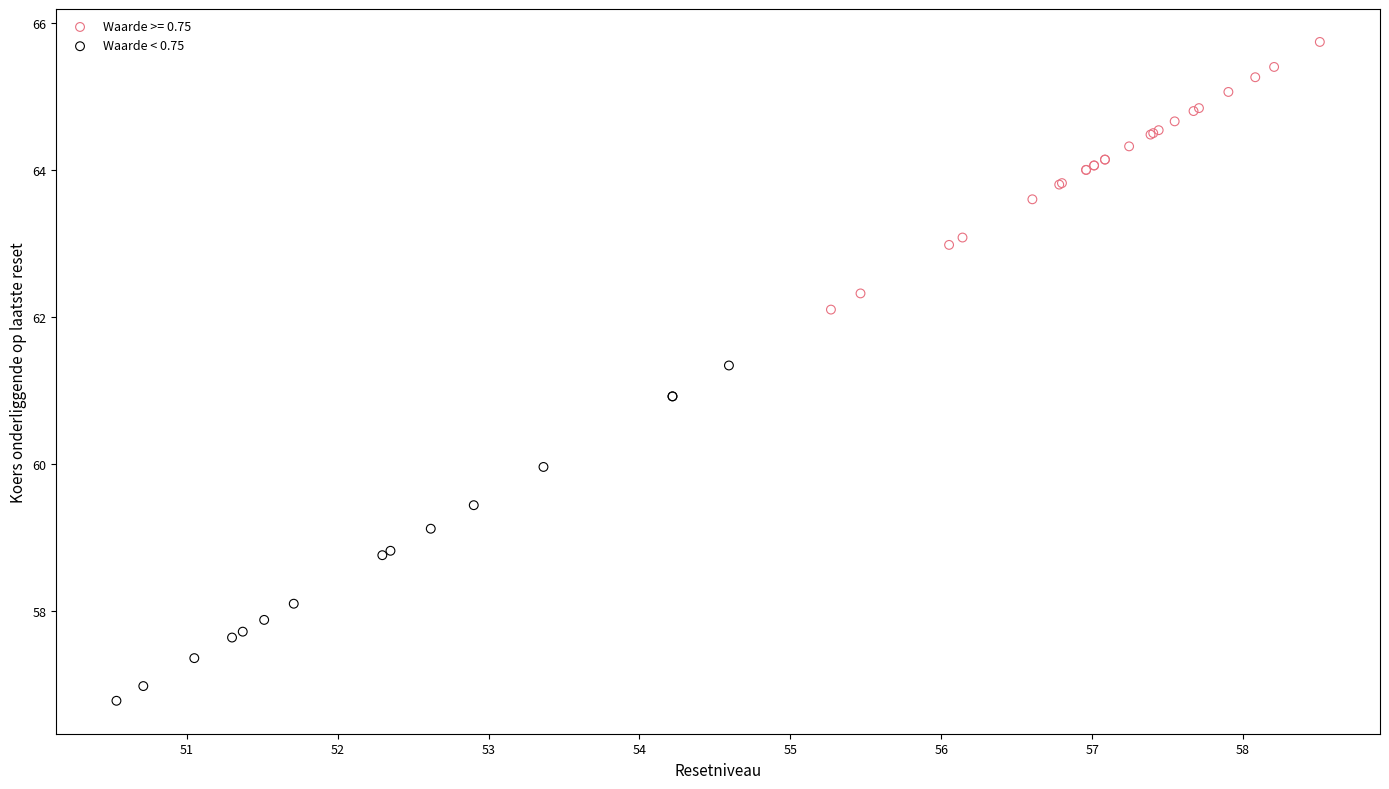

Which series contains the lowest Y value?

Waarde < 0.75